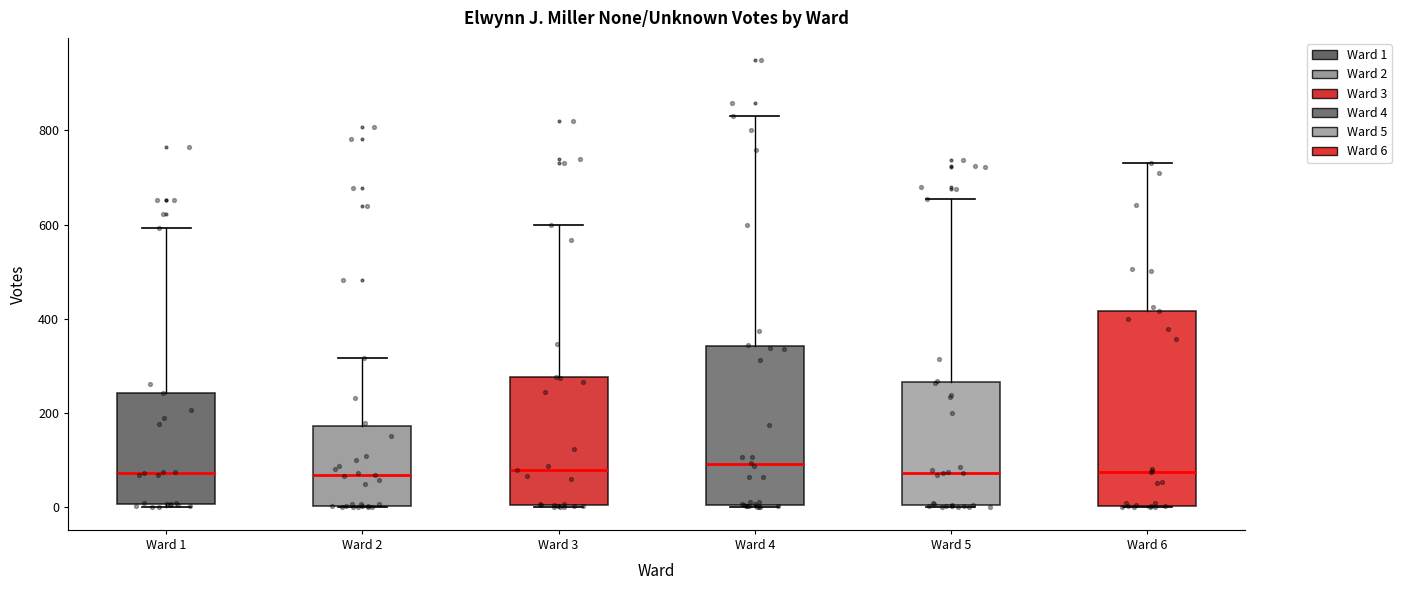

Where does the upper whisker of the box for Ward 4 end on the y-axis? The values are not printed on the chart, so give them approximately, as read against the axis.

840